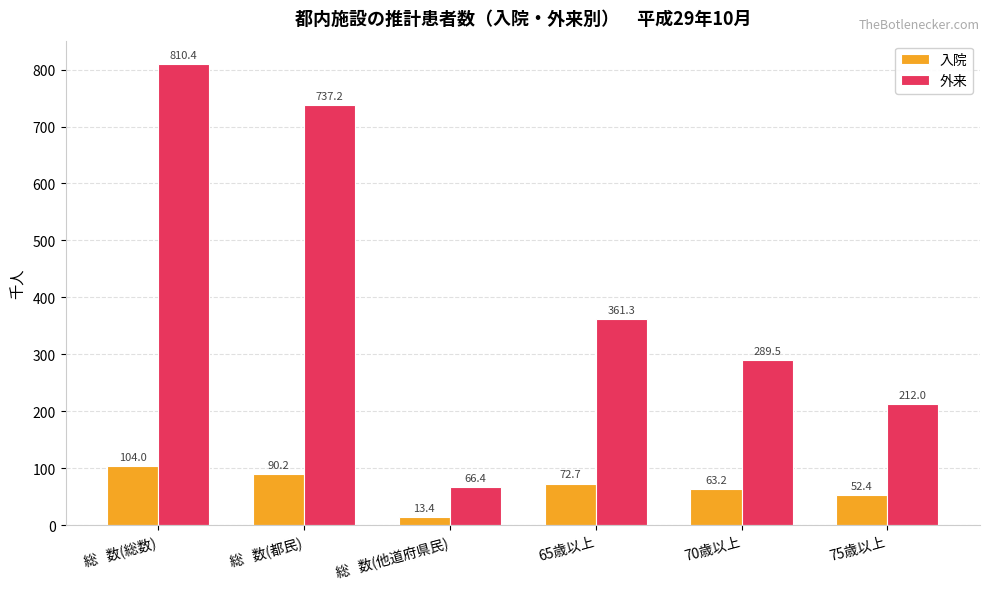

Reading left to right, what are all the values shown in this chart?

入院: 104.0	90.2	13.4	72.7	63.2	52.4
外来: 810.4	737.2	66.4	361.3	289.5	212.0